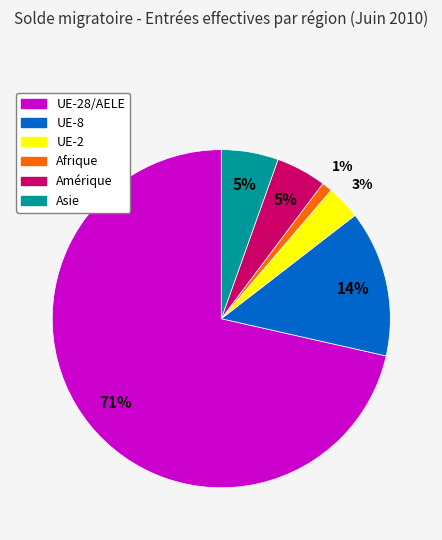

Which category has the smallest portion of the pie?

Afrique